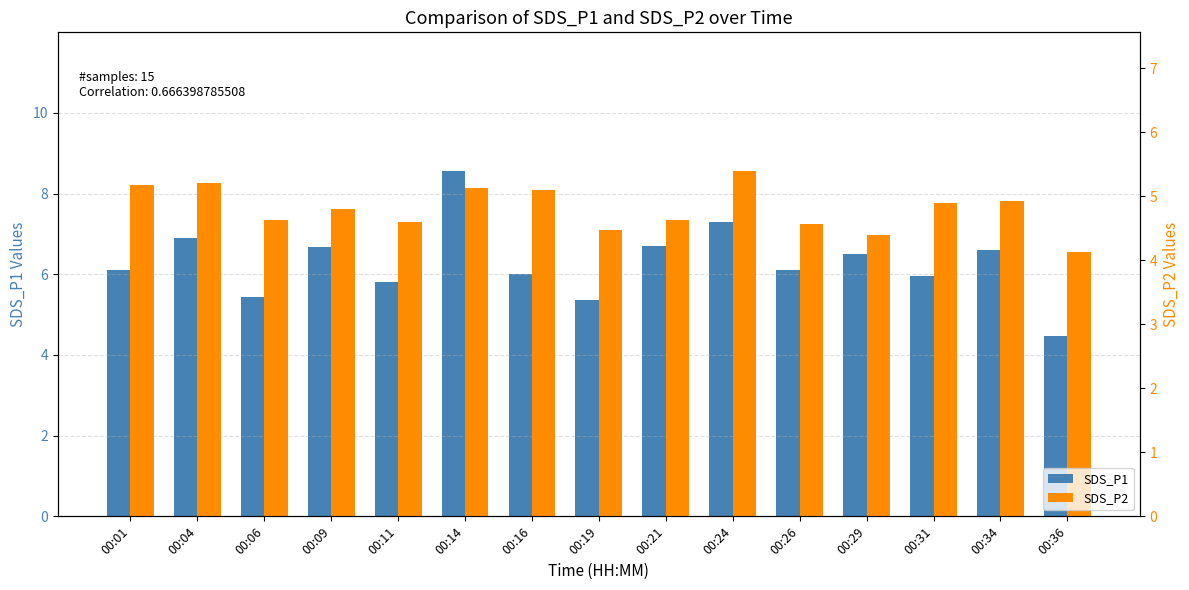

What value does the SDS_P1 series have at 00:26?

6.1